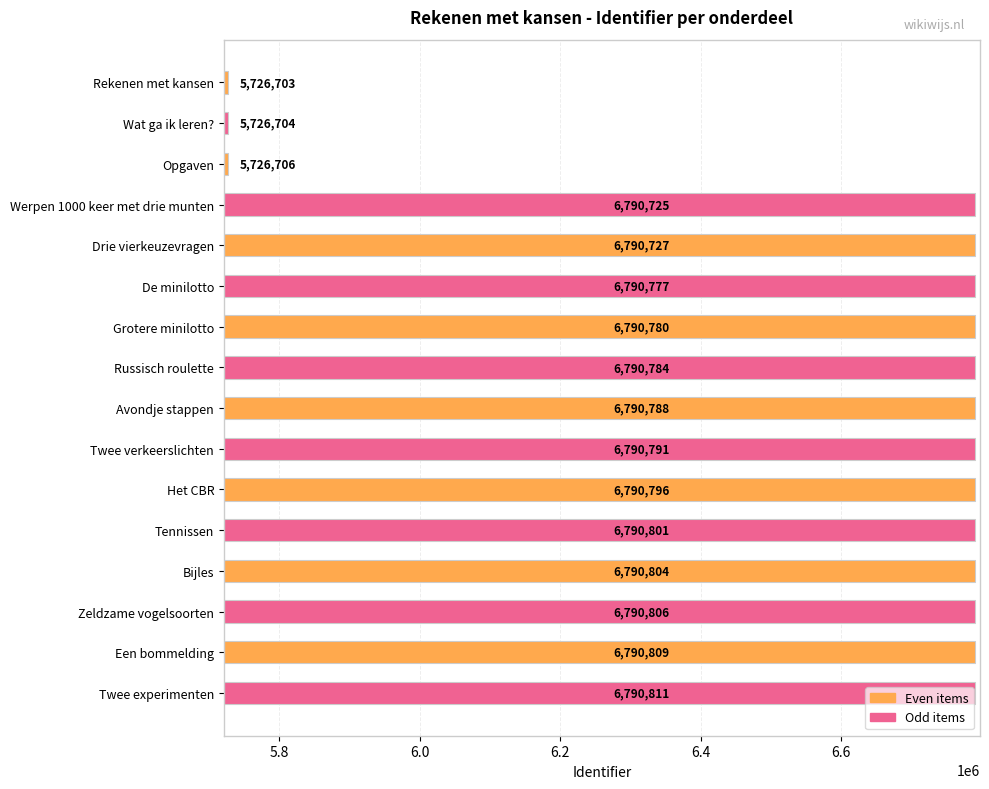

What position from the top is Rekenen met kansen?

1